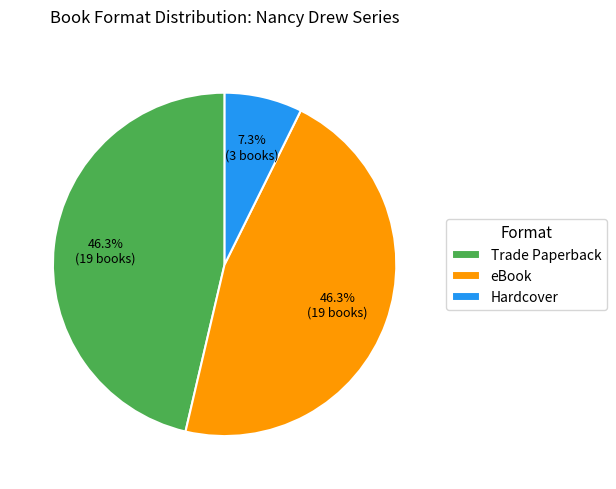

Is there any slice that represents more than half of the pie?

No